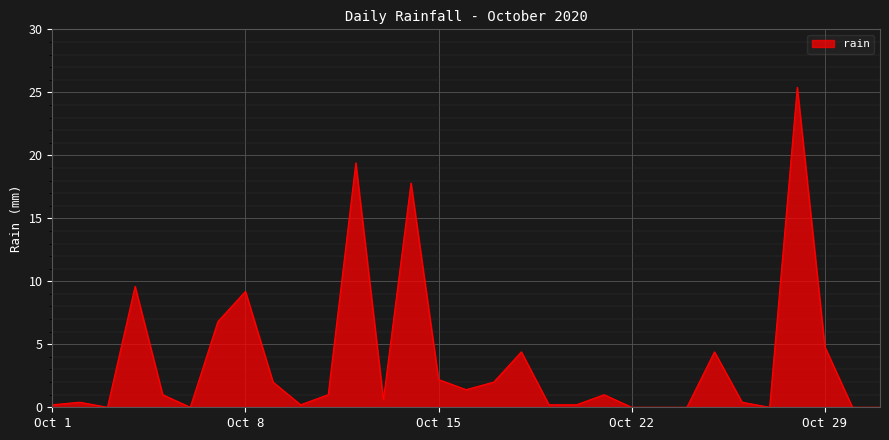

What is the maximum value shown in the chart?

25.4